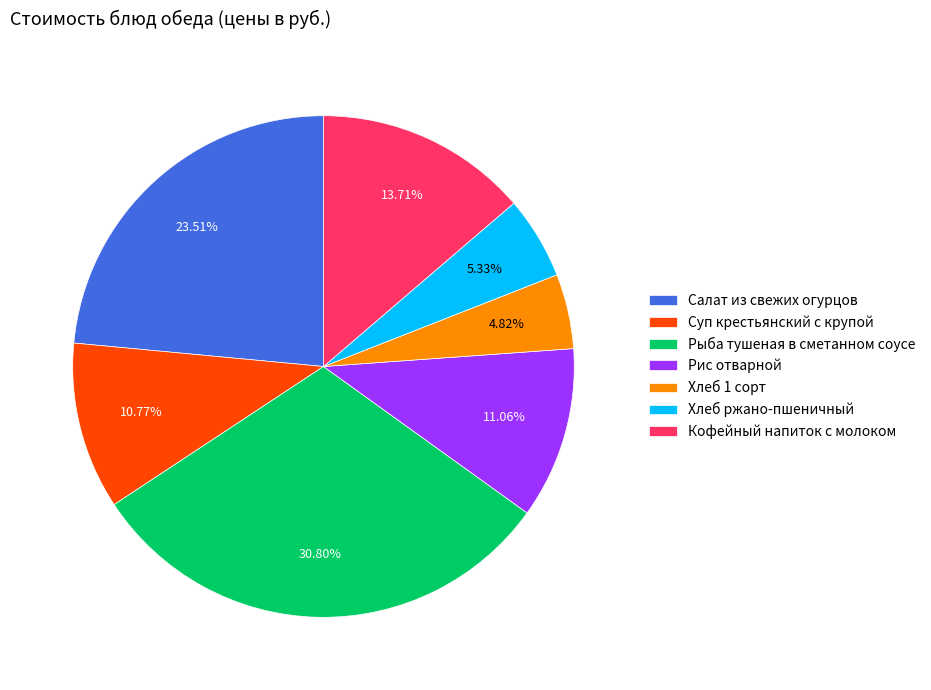

Is it true that Хлеб 1 сорт is 5% of the pie?

True